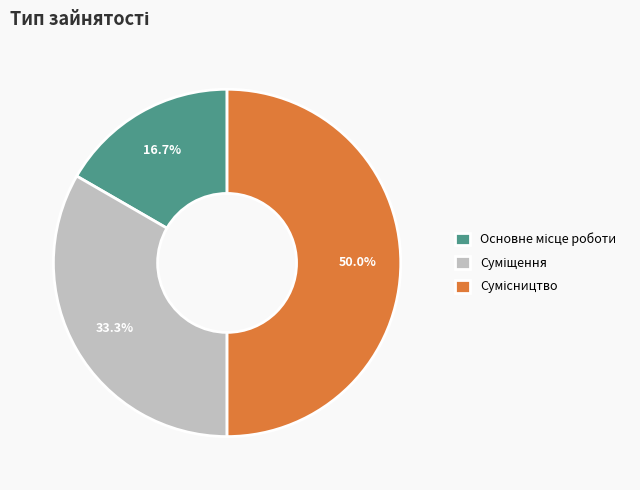

Does any single category account for the majority?

No